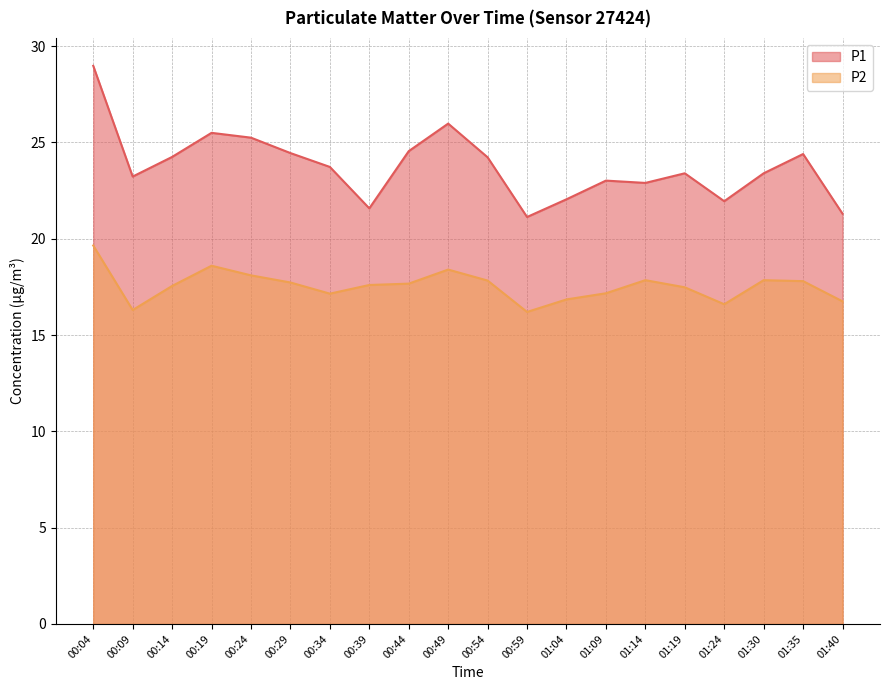

True or false: P2 and P1 cross at least once.

False